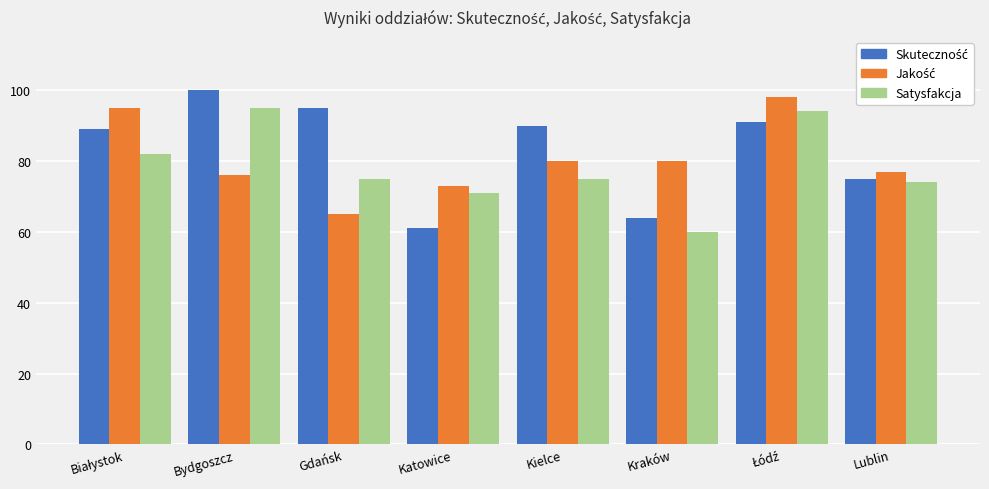

How many distinct data groups are displayed?

3